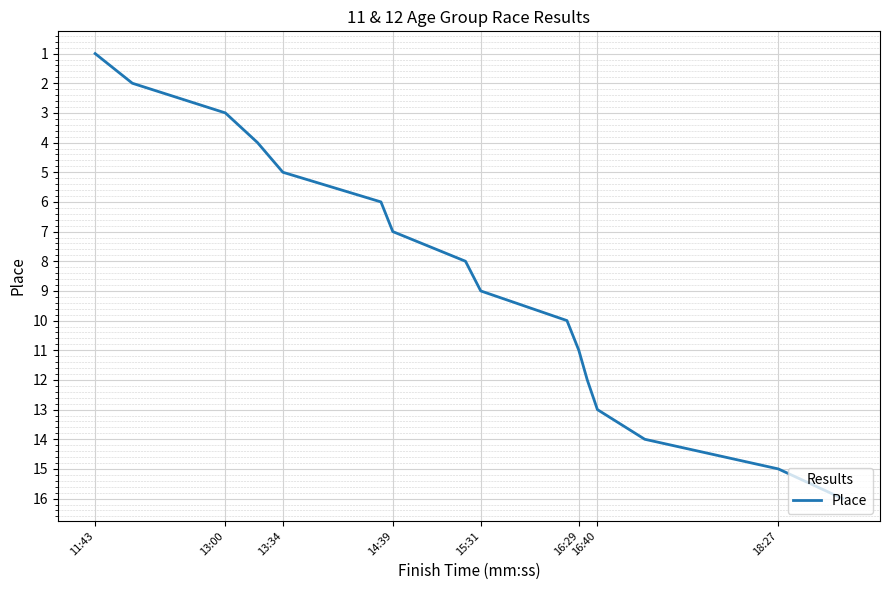

What is the smallest value displayed?

1